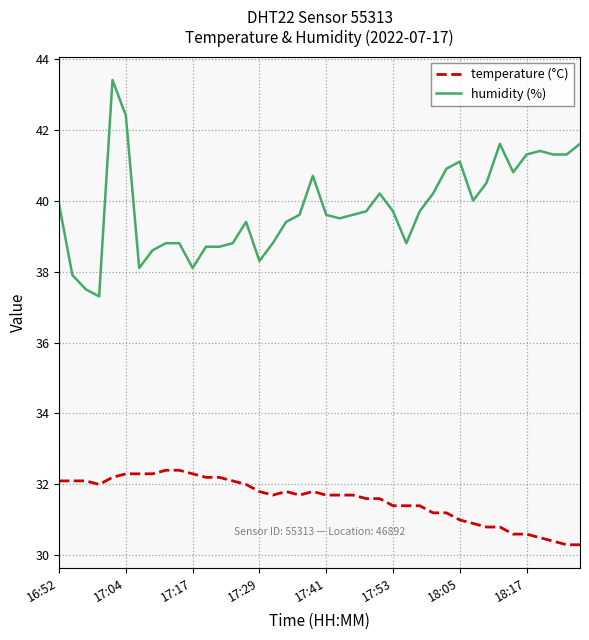

What is the difference between the maximum and minimum values in the temperature (°C) series?

2.1